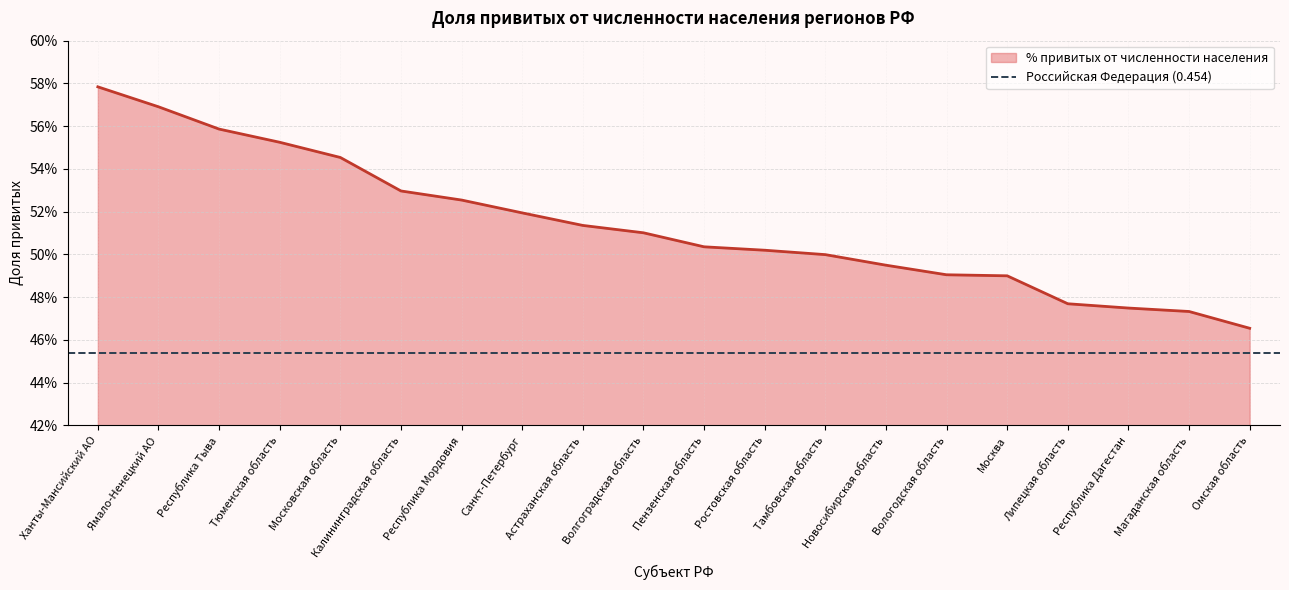

What is the difference between the maximum and minimum values?

0.1